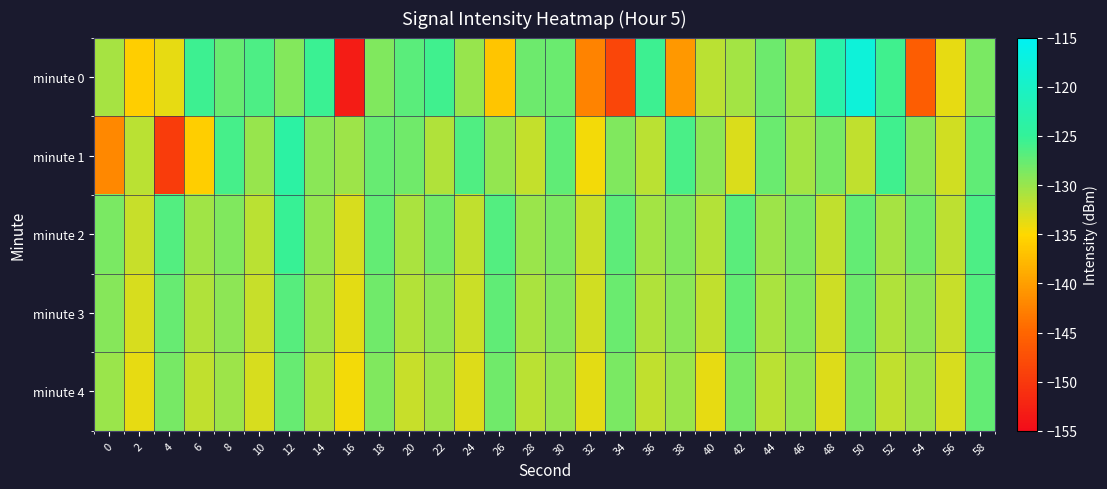

List the series in order of their peak value, lowest first.

minute 4, minute 3, minute 2, minute 1, minute 0